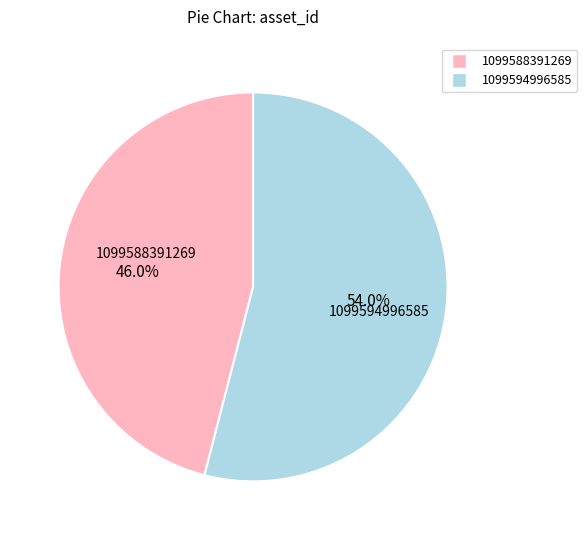

Which slice is the largest?

1099594996585